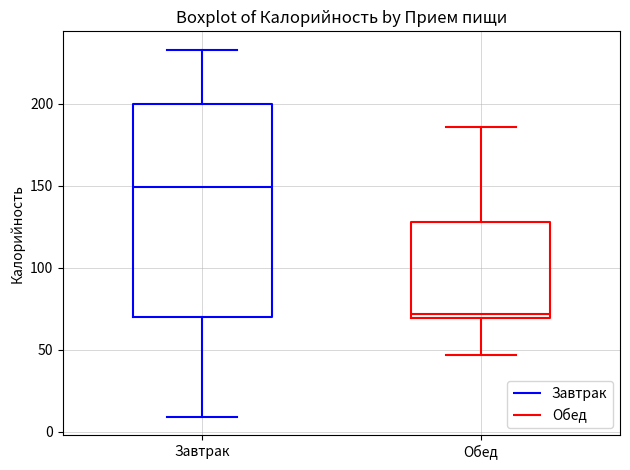

Reading left to right, transcribe this box plot: for each box, give where its median line is, the range the box spans, and where its two whiskers end, as read against the y-axis. The values are not printed on the chart, so give them approximately, as read against the axis.

Завтрак: median 150, box 70 to 200, whiskers 10 to 235
Обед: median 70 (just above the box's lower edge), box 70 to 130, whiskers 45 to 185